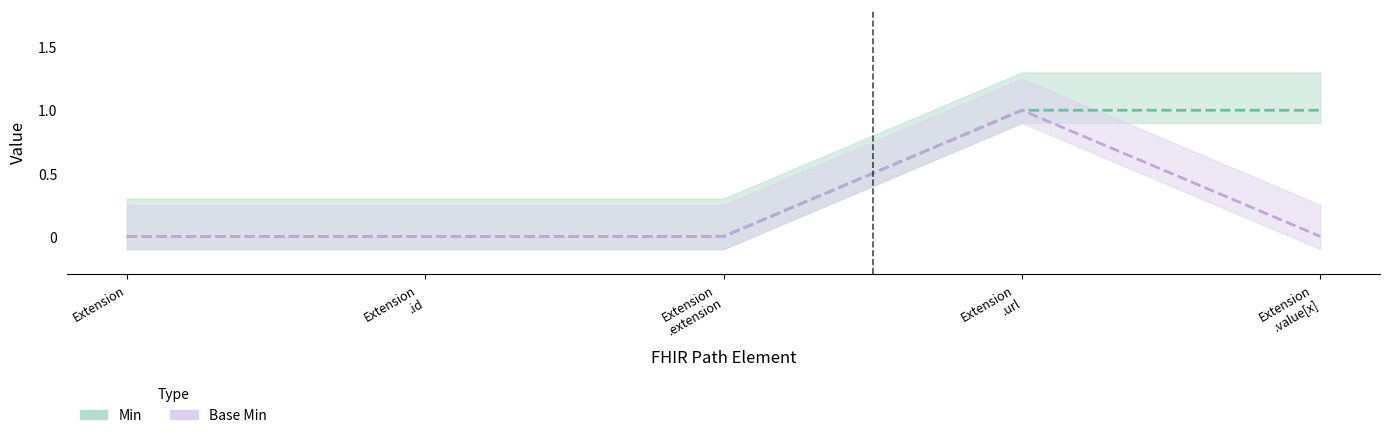

What are all the series names shown in the legend?

Min, Base Min